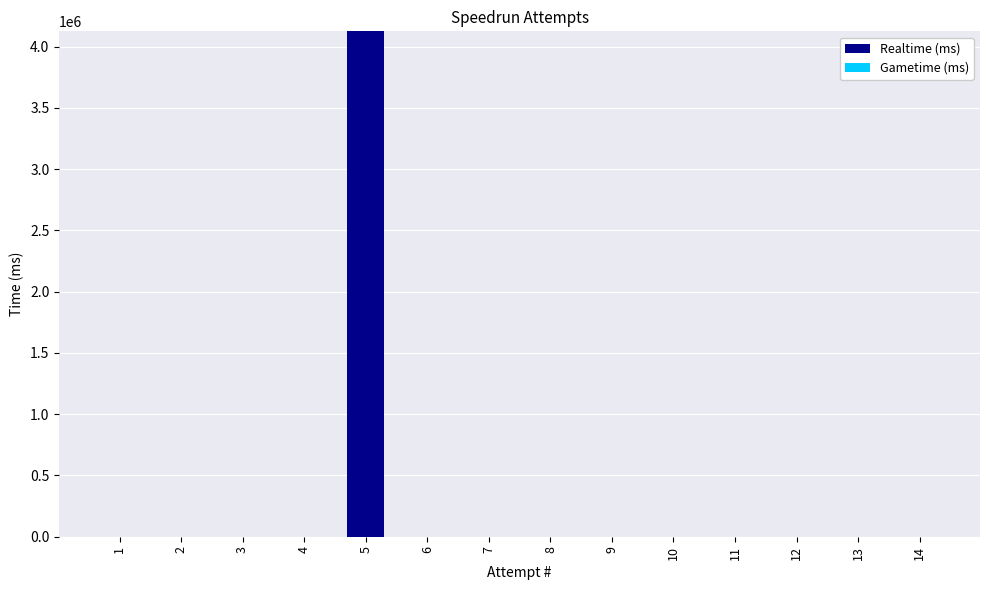

What is the greatest value displayed?

4125643